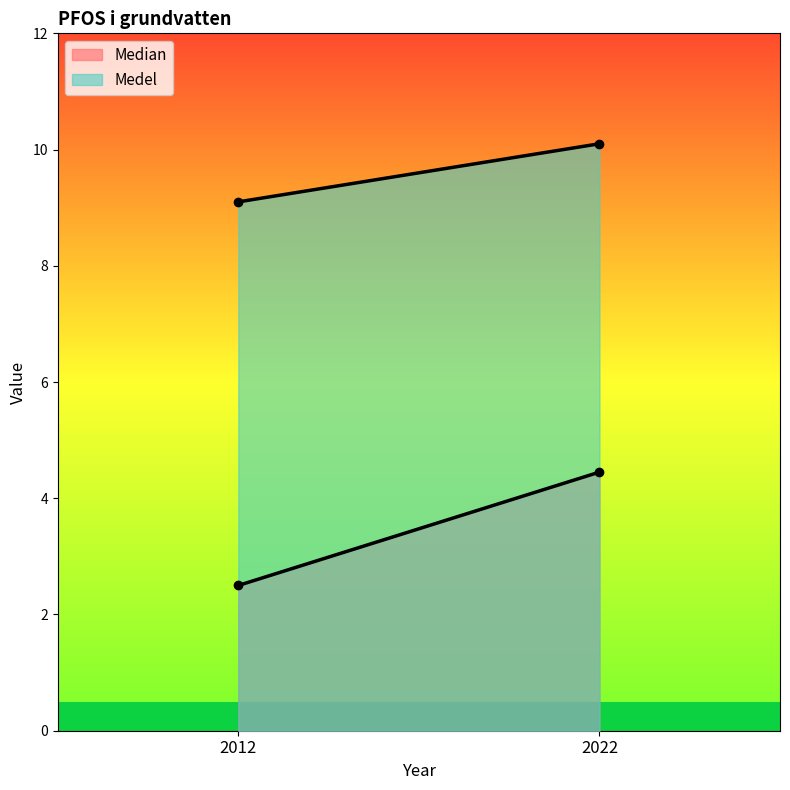

True or false: Medel has a value of 2.9 at 2012.

False